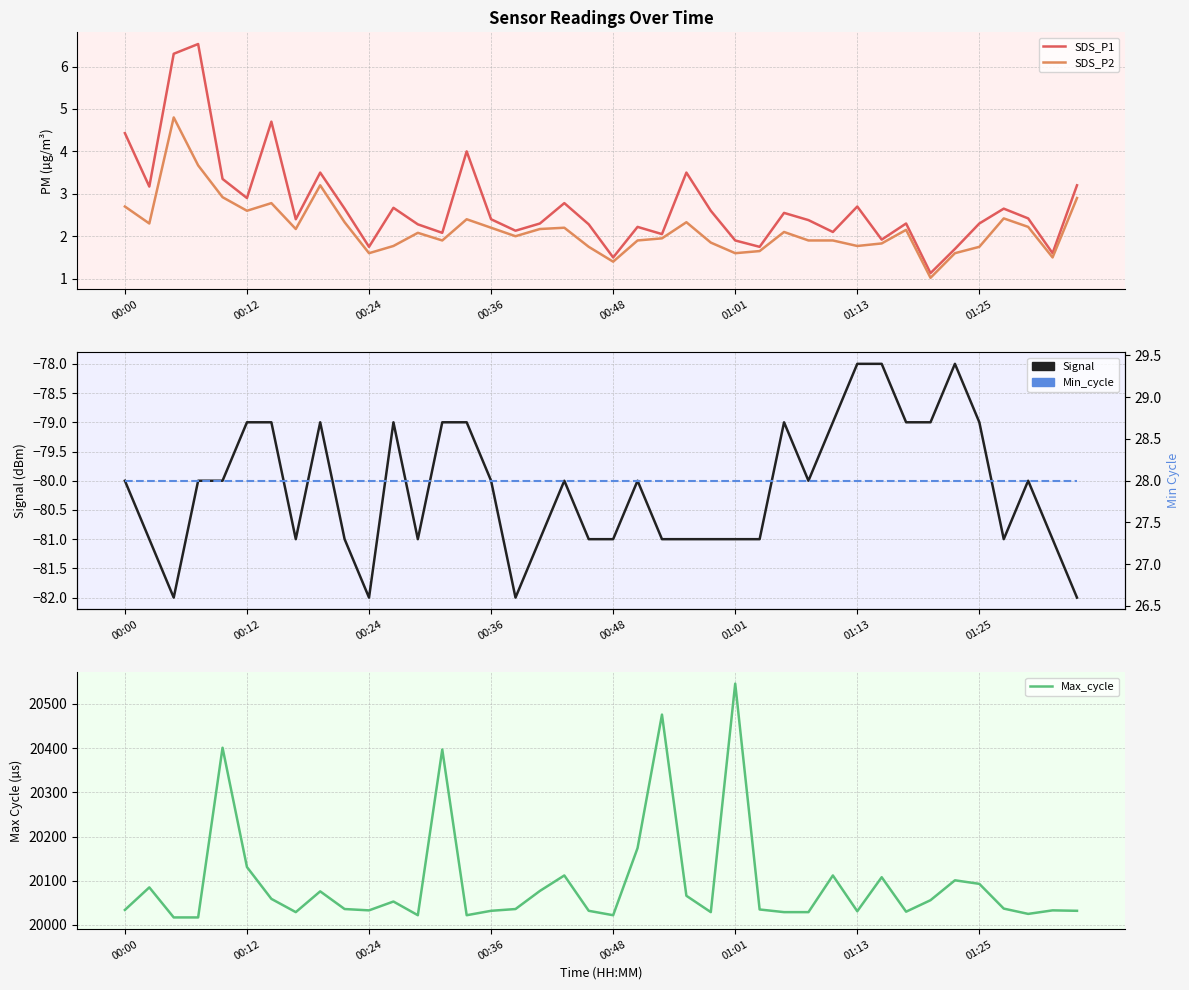

What is the value of the Signal point at the 12th from the left?

-79.0